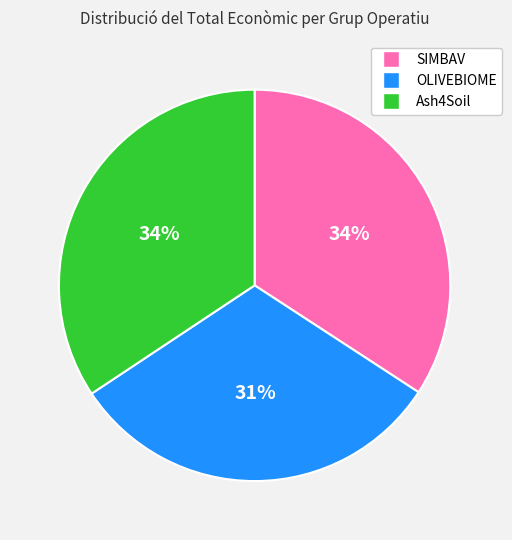

Which slice is the smallest?

OLIVEBIOME